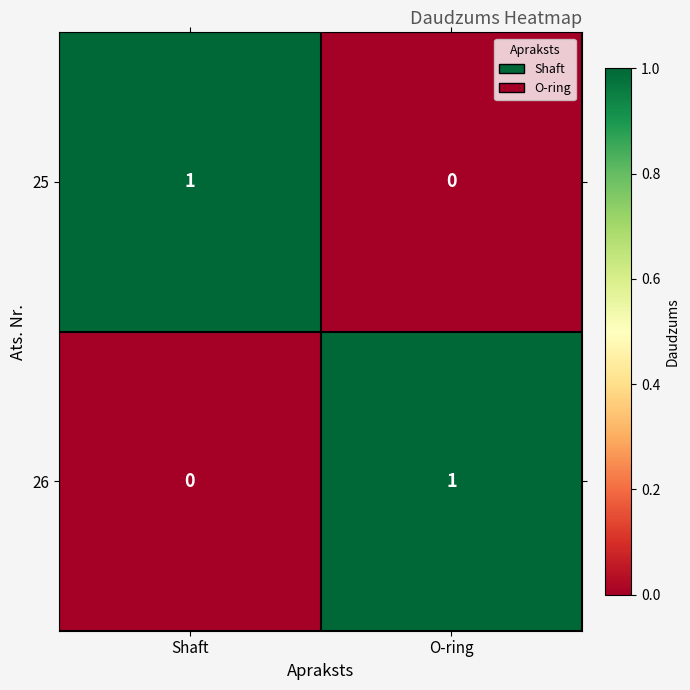

Is it true that 25 equals 0 at O-ring?

True